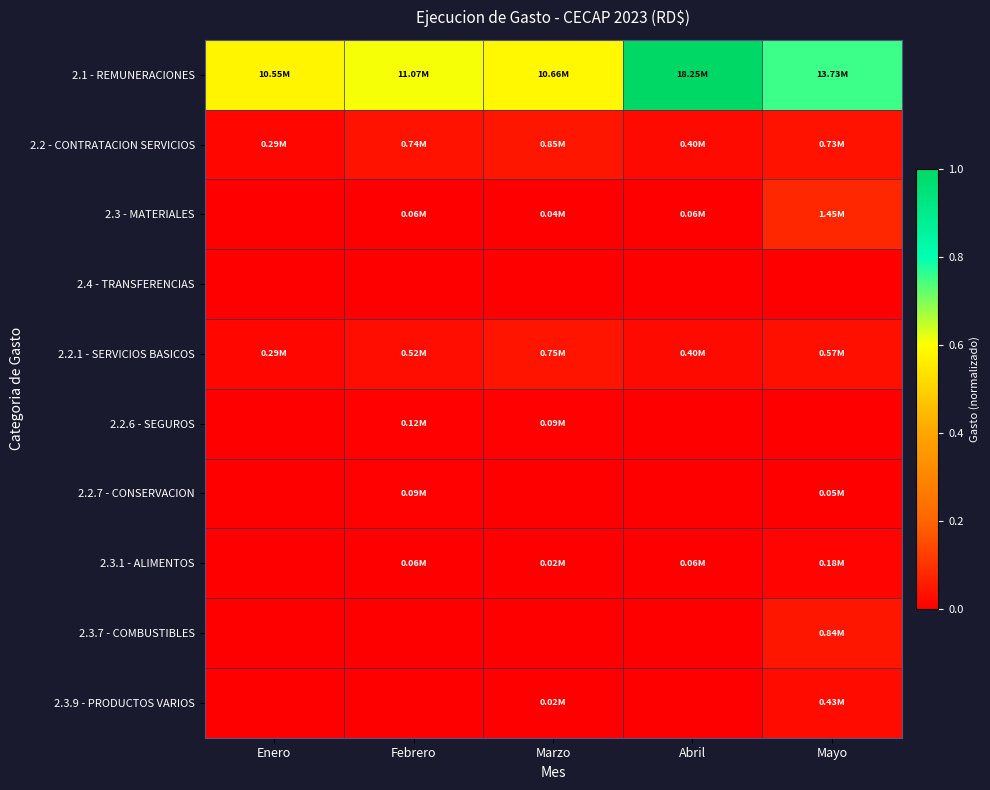

Which has a higher value, Mayo or Marzo?

Mayo